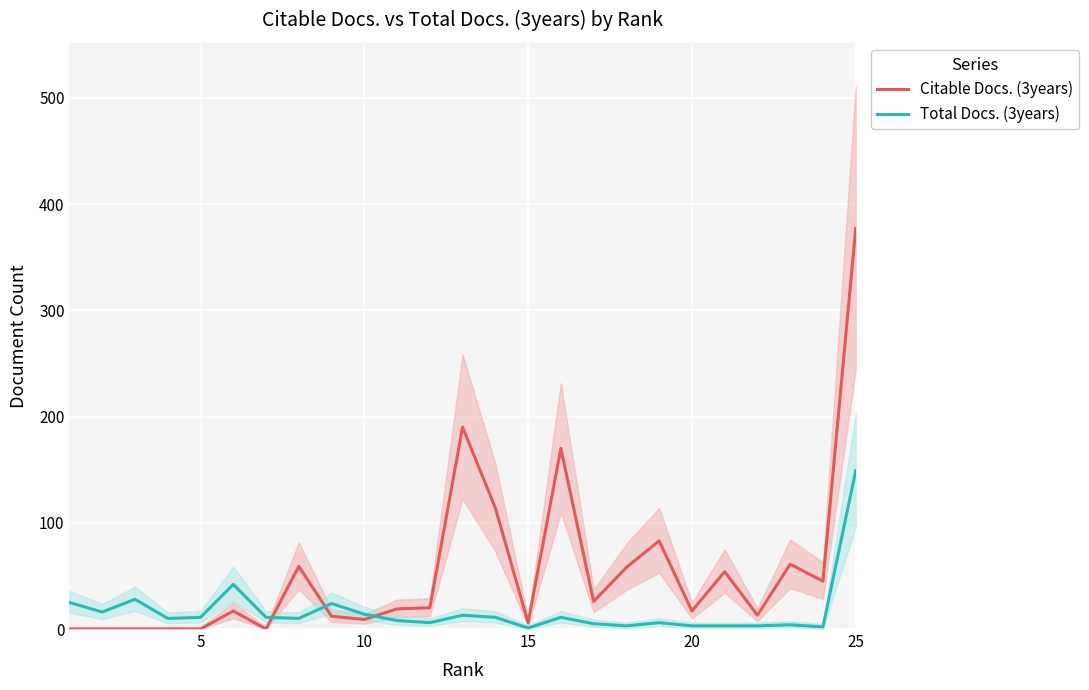

How many data points does each series have?

25